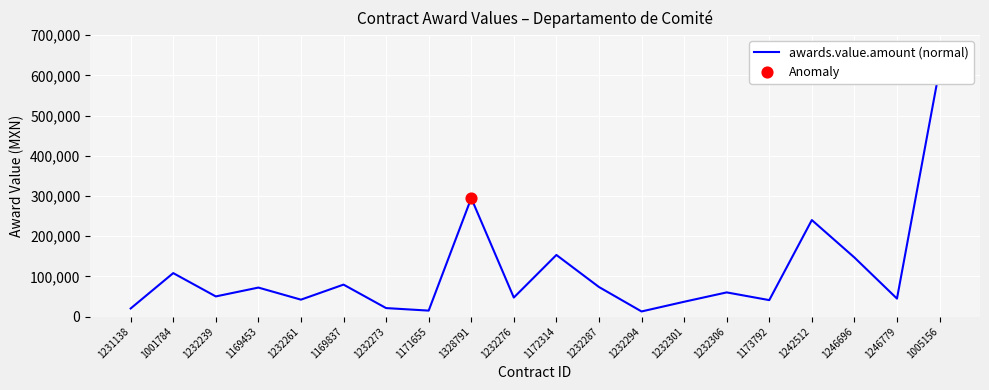

Between 1169453 and 1232301, which is larger?

1169453